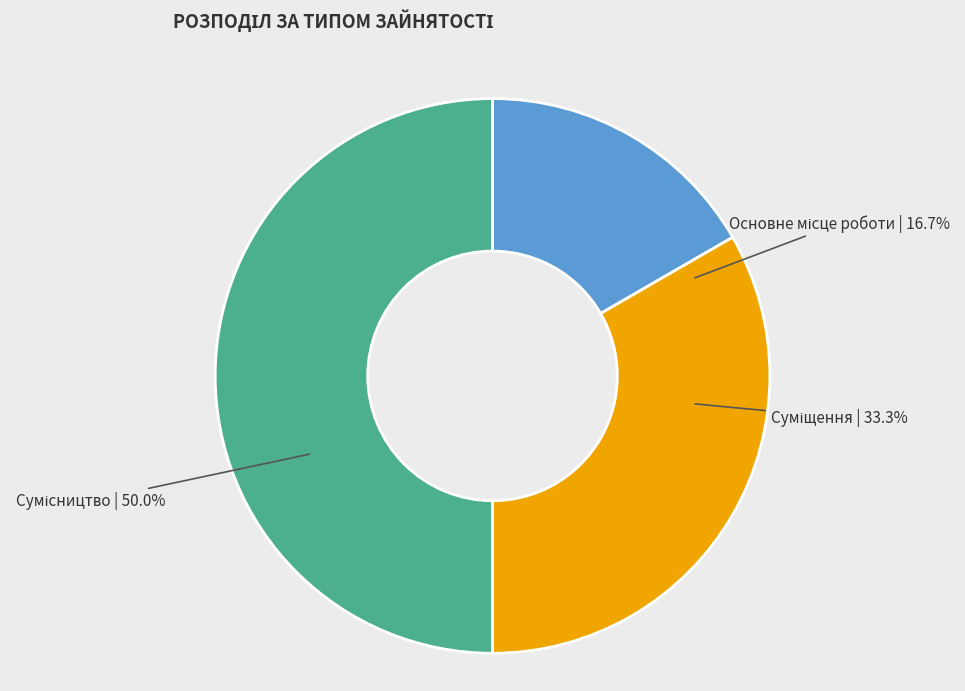

Which category has the smallest portion of the pie?

Основне місце роботи